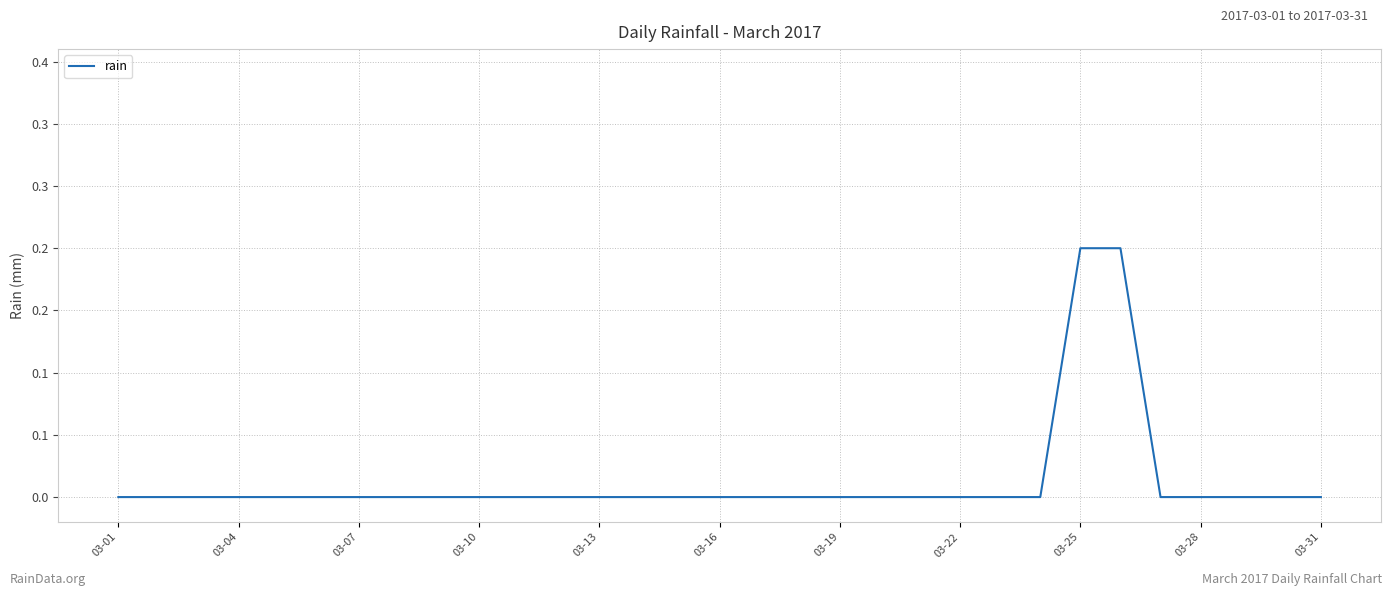

Is this an area chart (filled region under the line)?

No